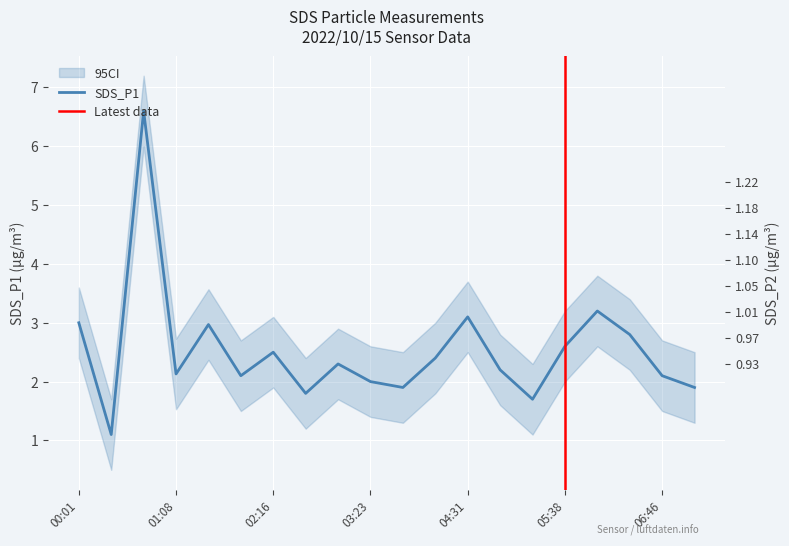

At which category does the chart reach its peak across all series?

00:46